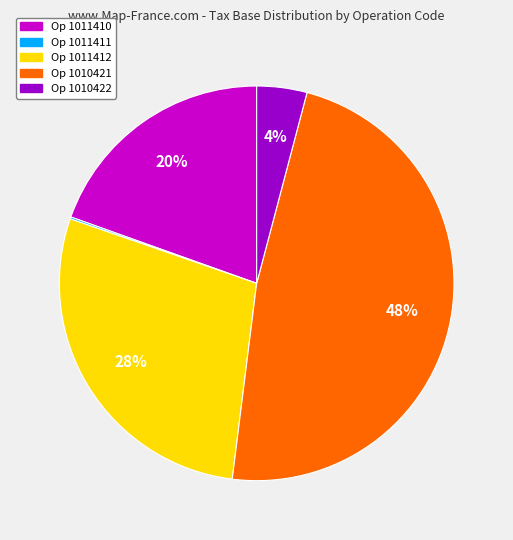

Does any single category account for the majority?

No